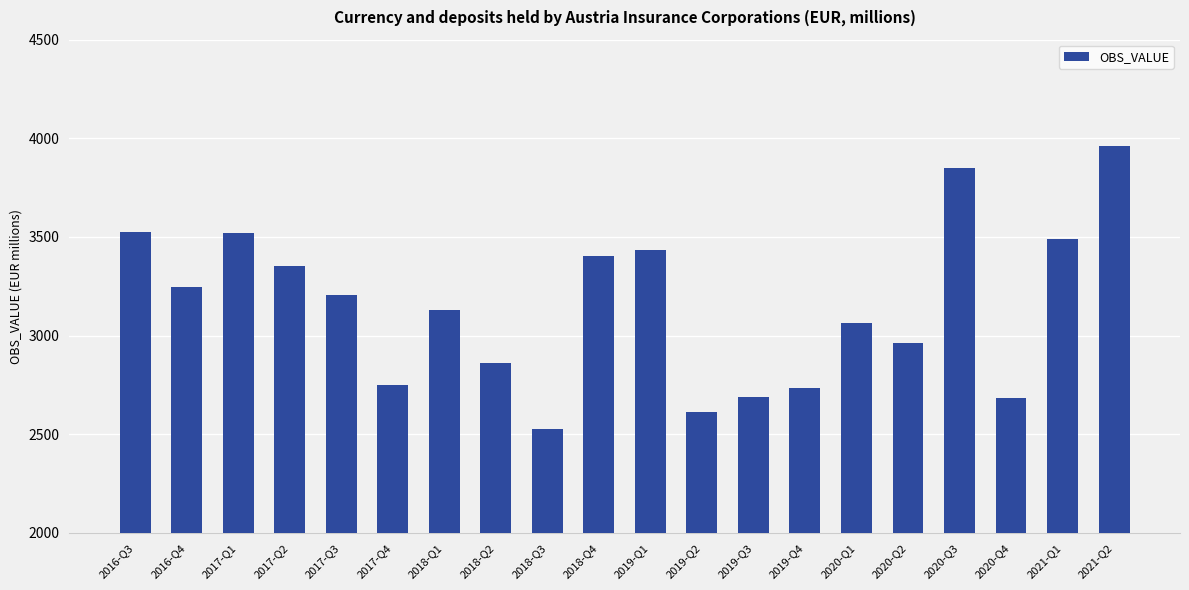

How many data points are less than 3204?

10